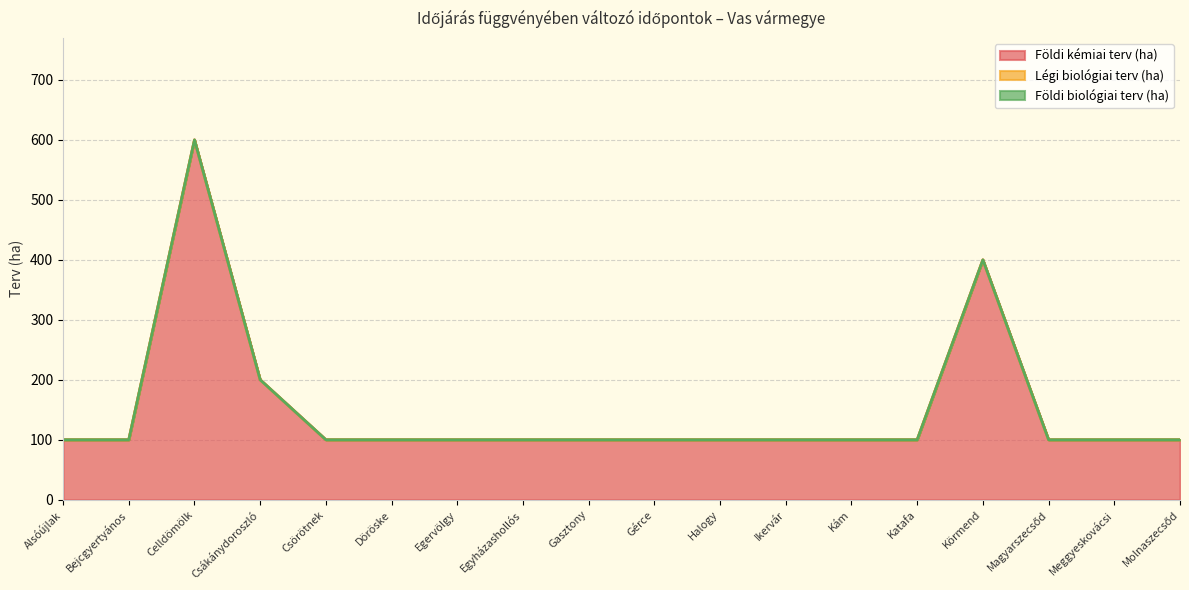

What is the average value of the Földi kémiai terv (ha) series?

150